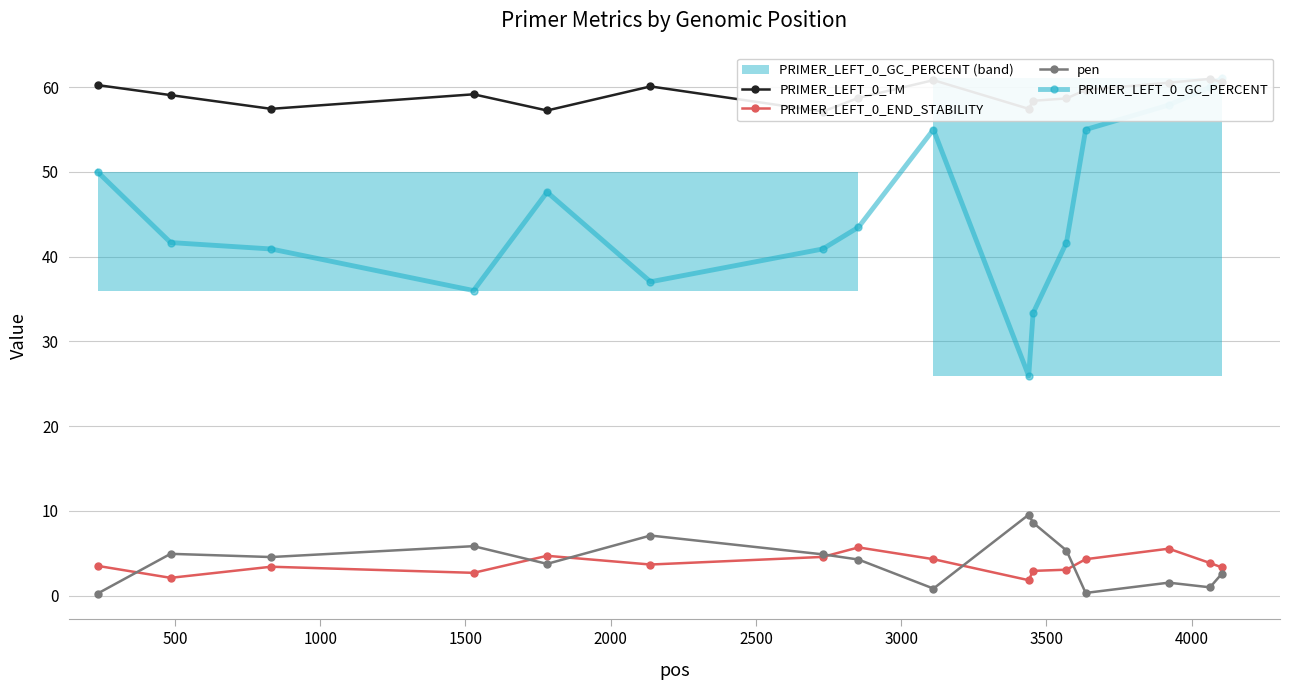

Rank the series by their maximum value, from lowest to highest.

PRIMER_LEFT_0_END_STABILITY, pen, PRIMER_LEFT_0_TM, PRIMER_LEFT_0_GC_PERCENT